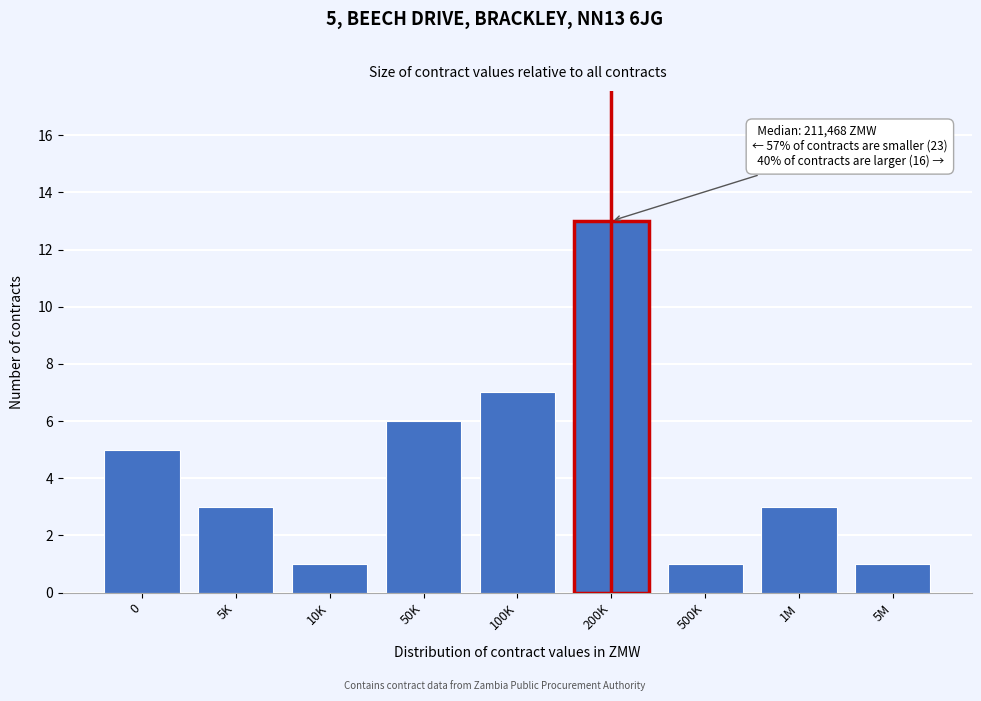

Reading left to right, extract all data points from this chart.

0=5	5K=3	10K=1	50K=6	100K=7	200K=13	500K=1	1M=3	5M=1